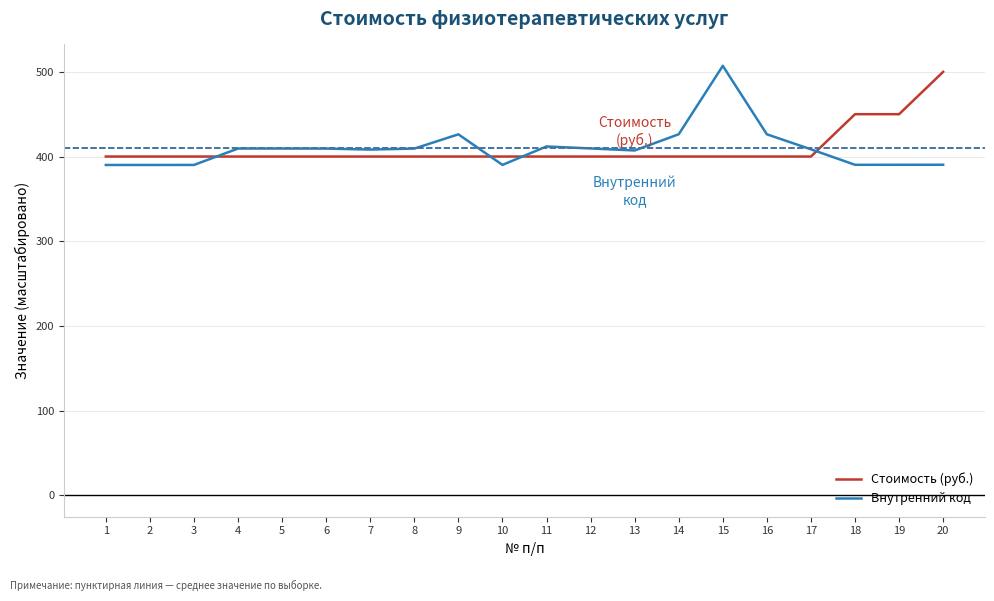

The value of Внутренний код at 3 is 558.1. True or false?

False